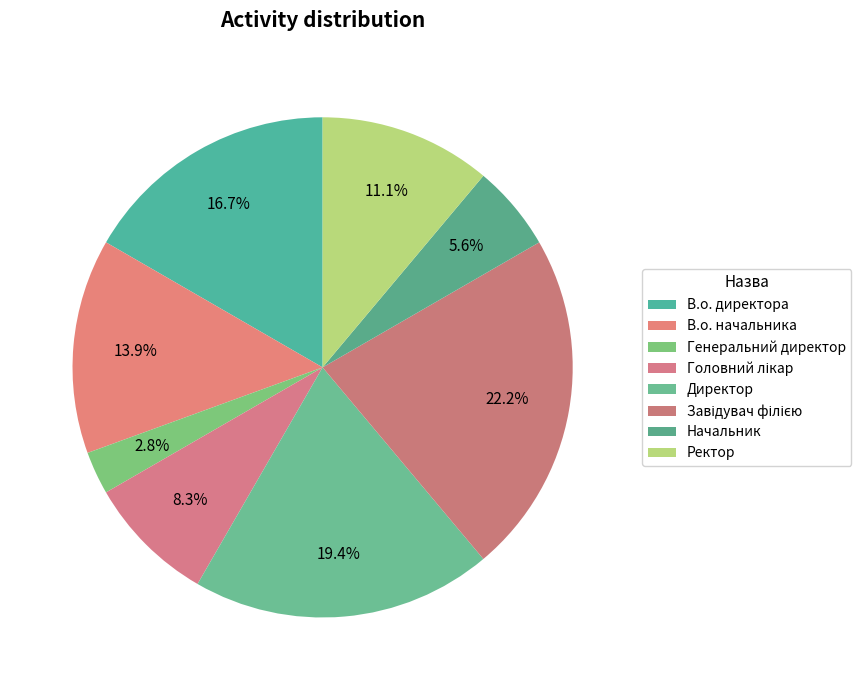

Approximately how many times larger is the value at Директор compared to Ректор?

1.8